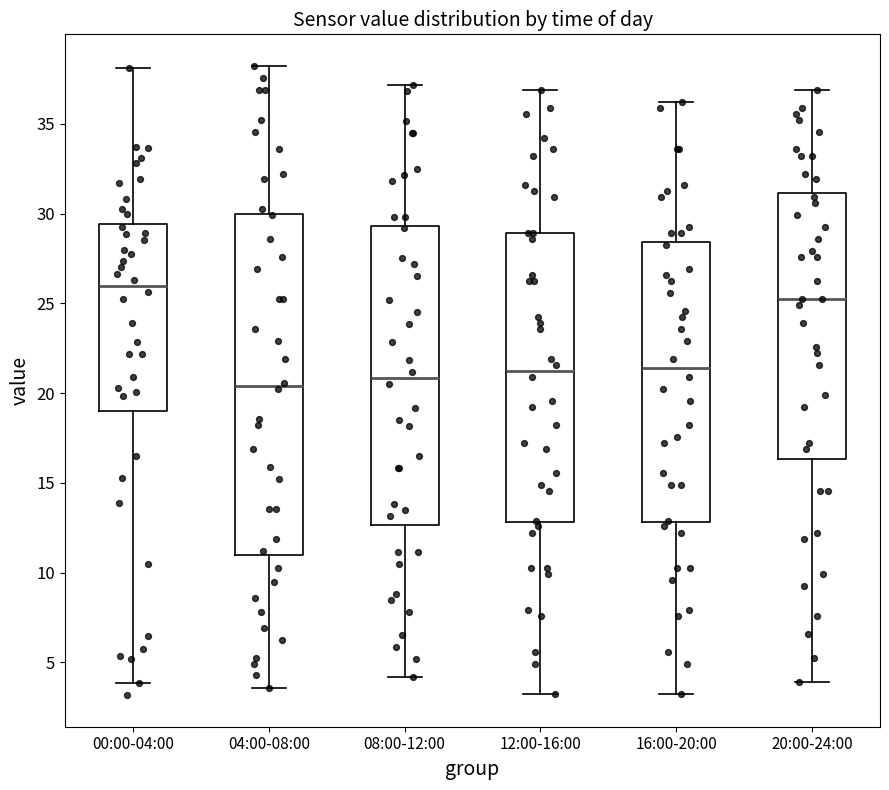

Which box has the highest median line?

00:00-04:00